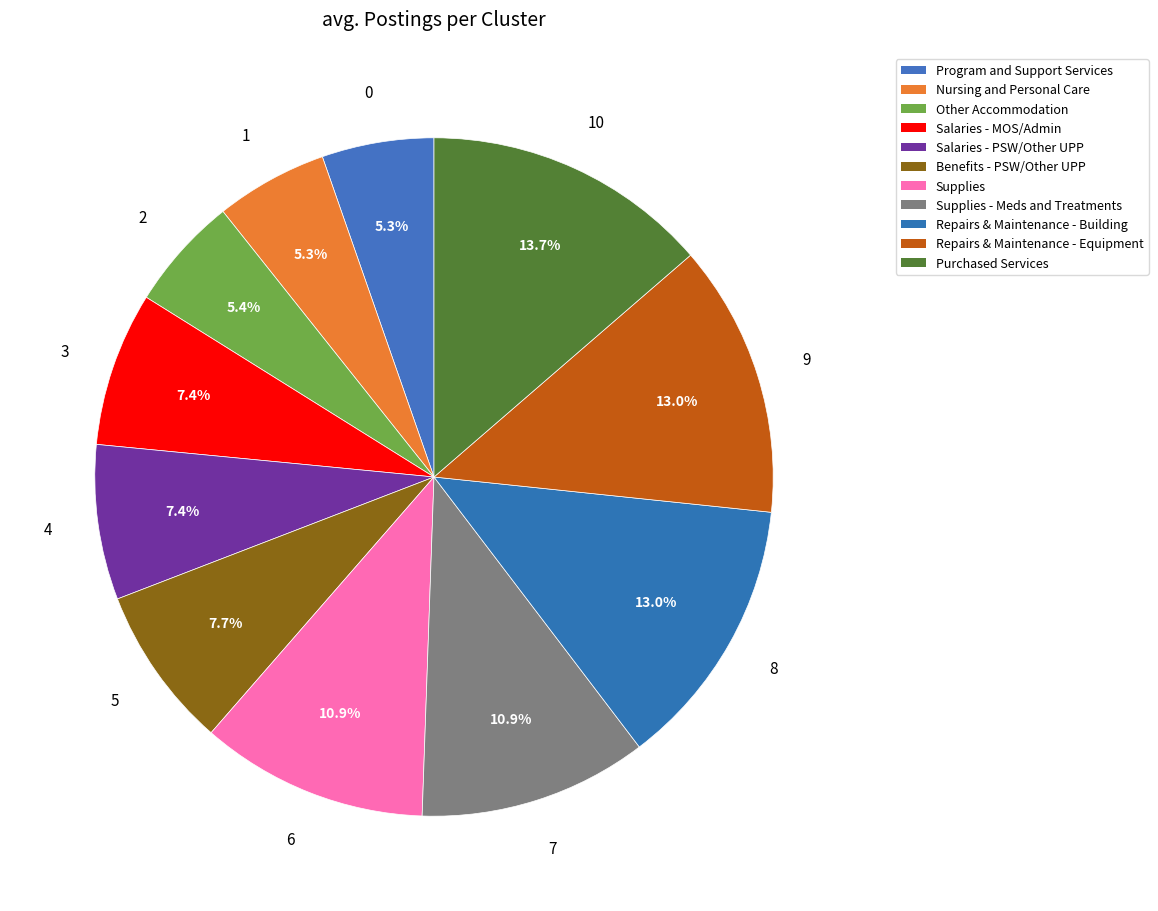

Is there any slice that represents more than half of the pie?

No